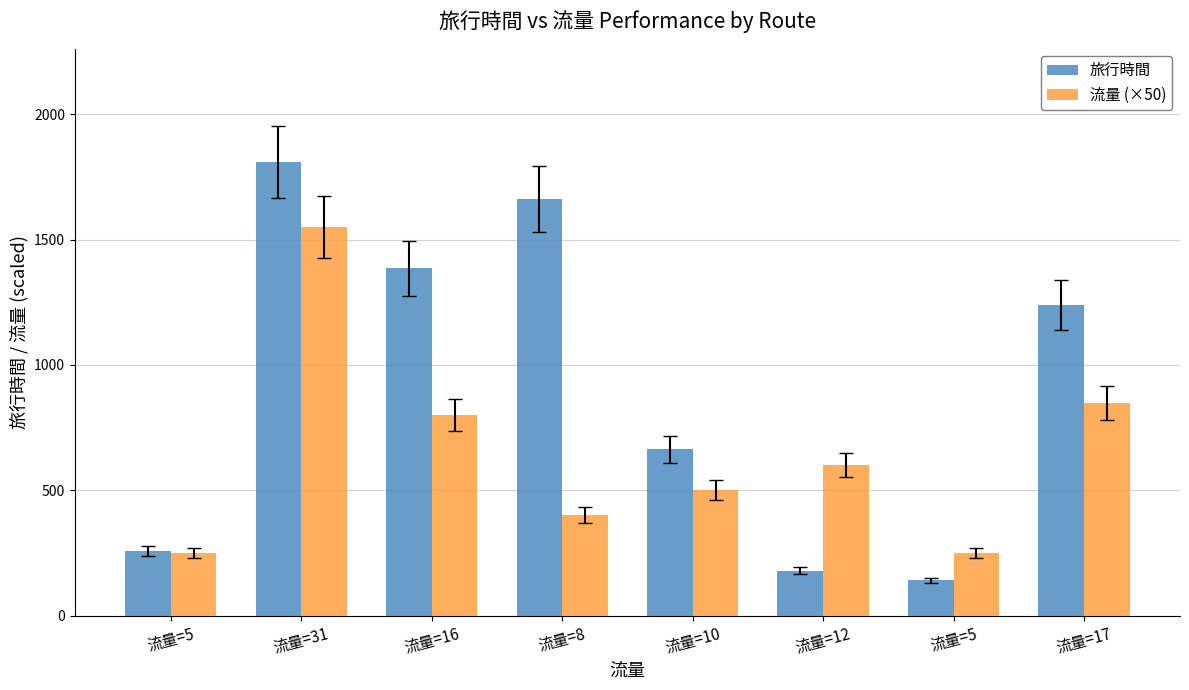

Rank the series by their maximum value, from highest to lowest.

旅行時間, 流量 (×50)